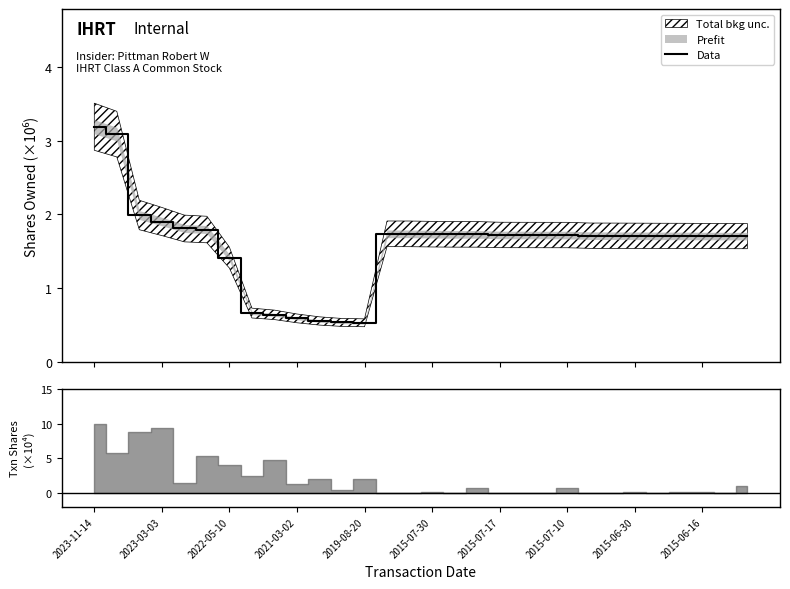

What is the value of the 11th point from the left?

0.6